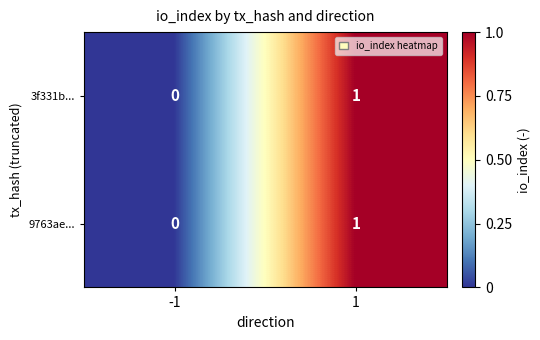

Rank the categories by 3f331b... value from lowest to highest.

-1, 1